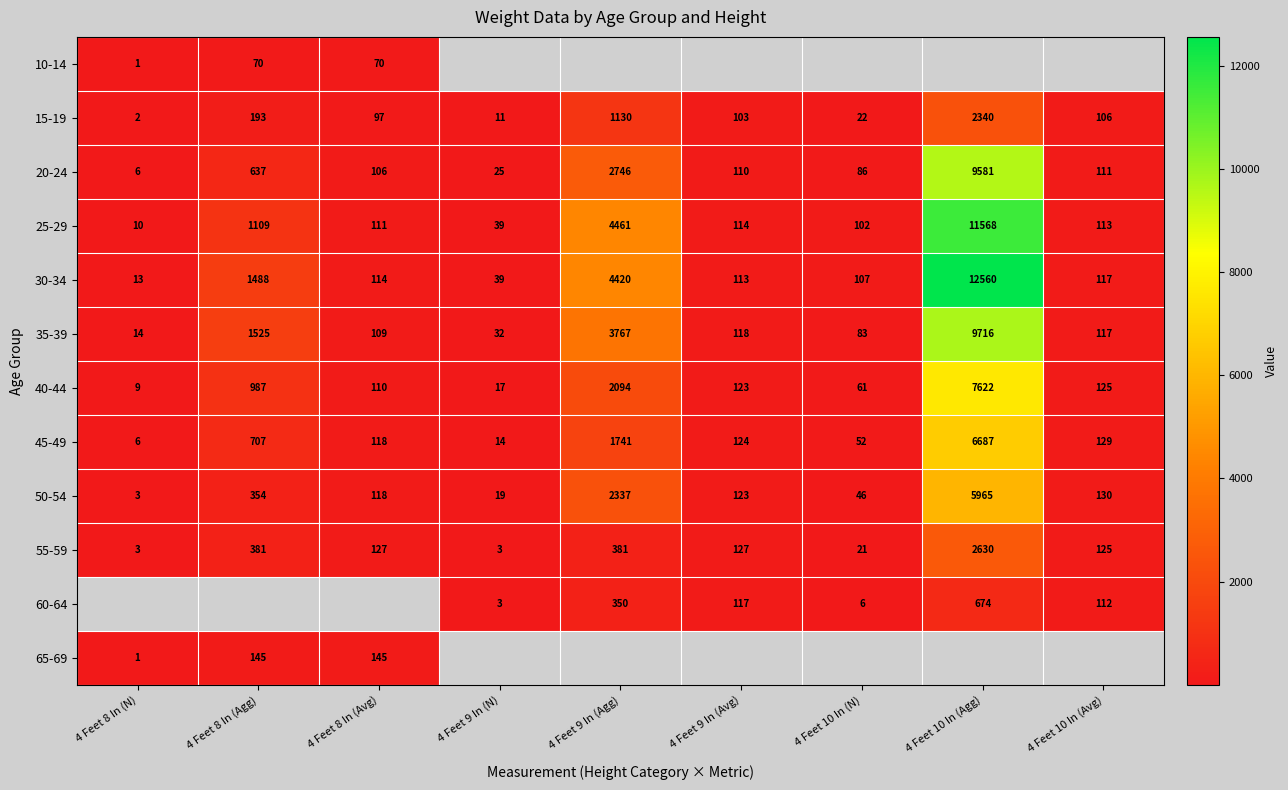

Which category has the highest value in the 35-39 series?

4 Feet 10 In (Agg)